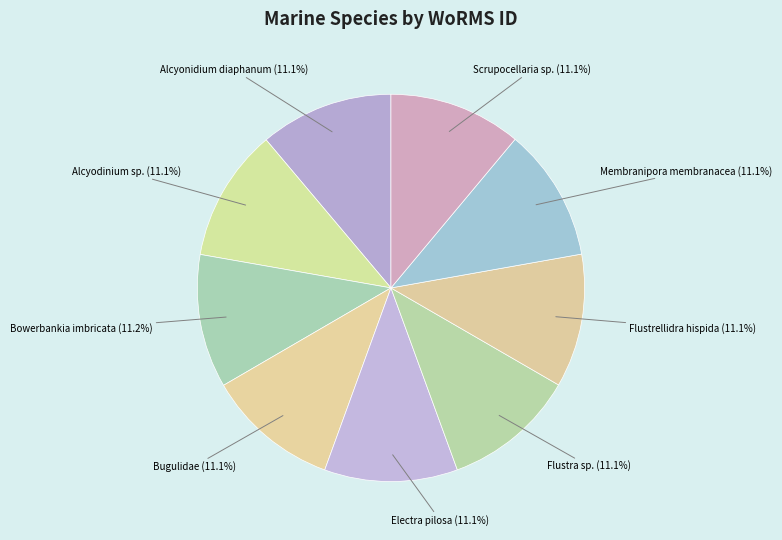

How many slices are in this pie chart?

9